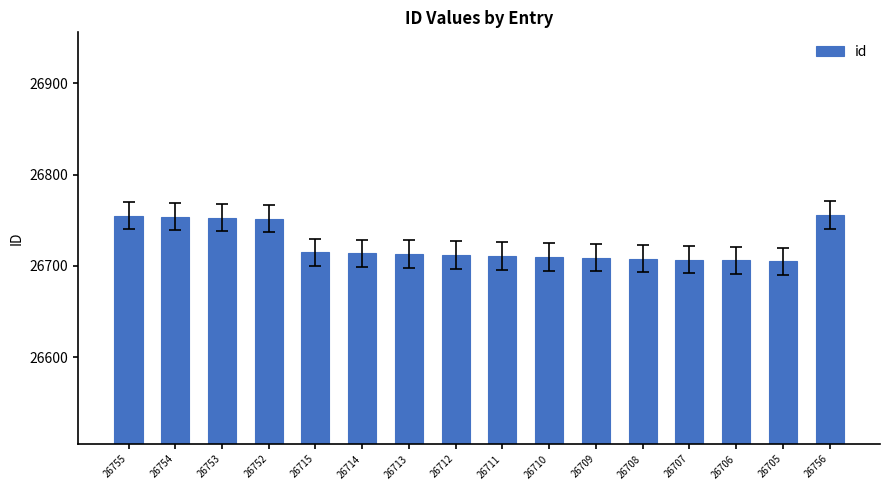

What is the label of the 6th bar from the right?

26709